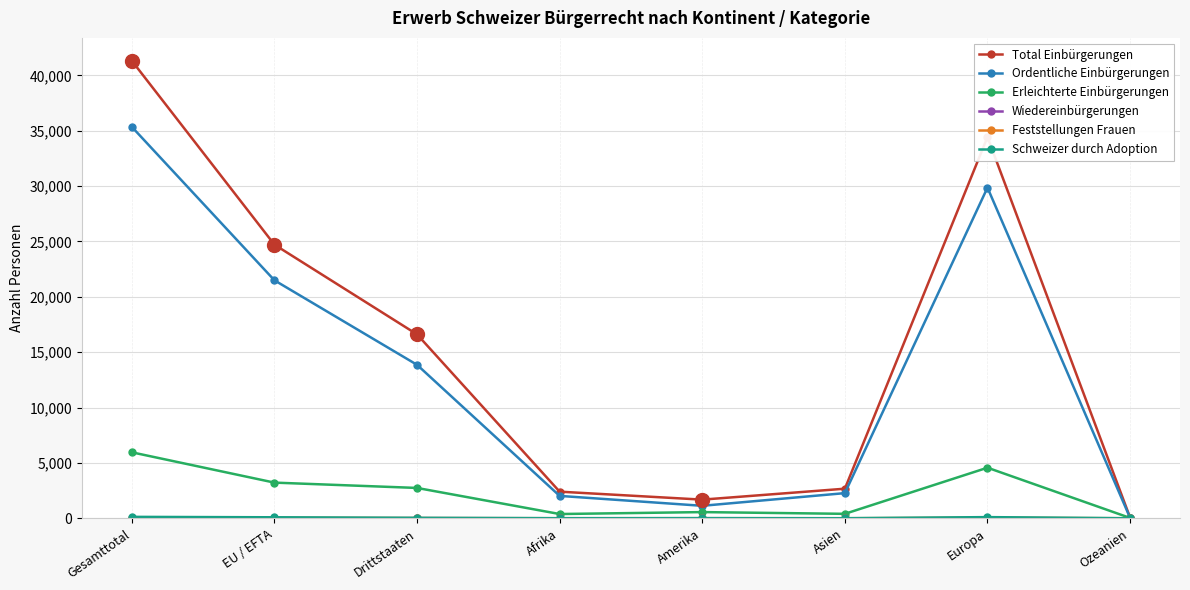

Does the chart have visible grid lines?

Yes